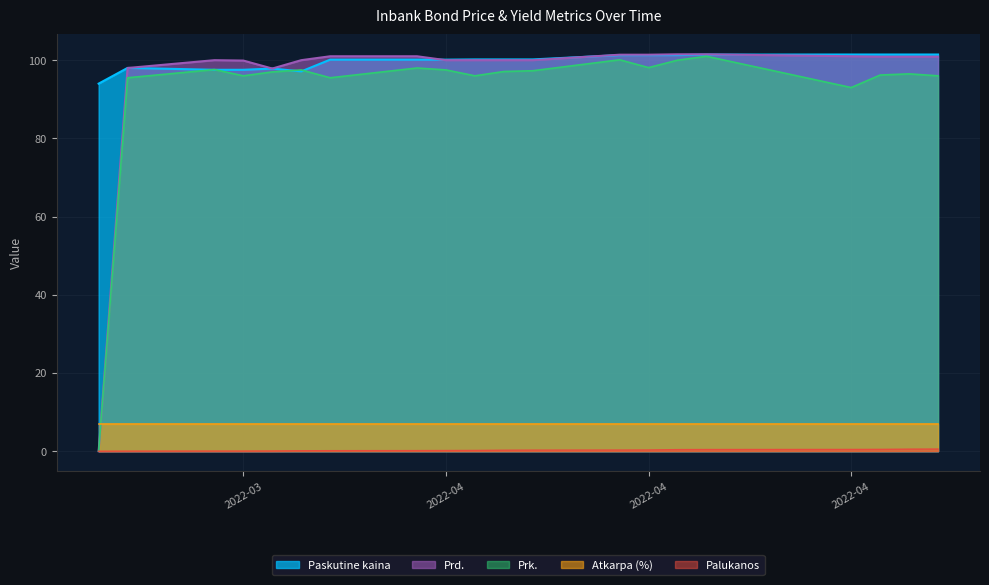

True or false: Palukanos and Paskutine kaina intersect in this chart.

False